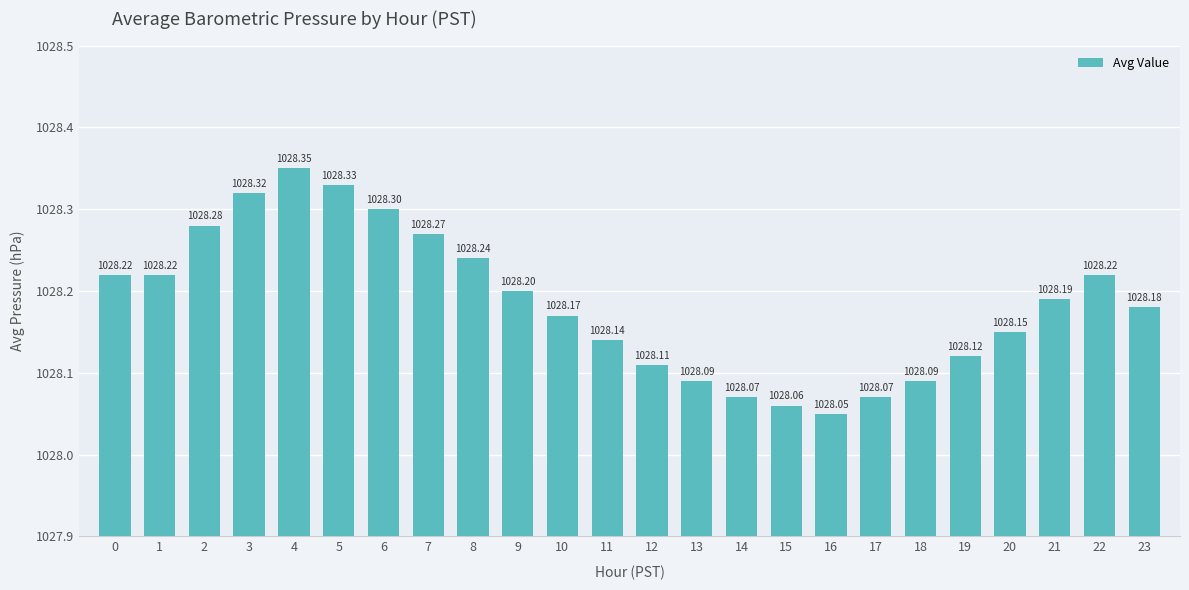

What is the change in value from 19 to 22?

+0.1